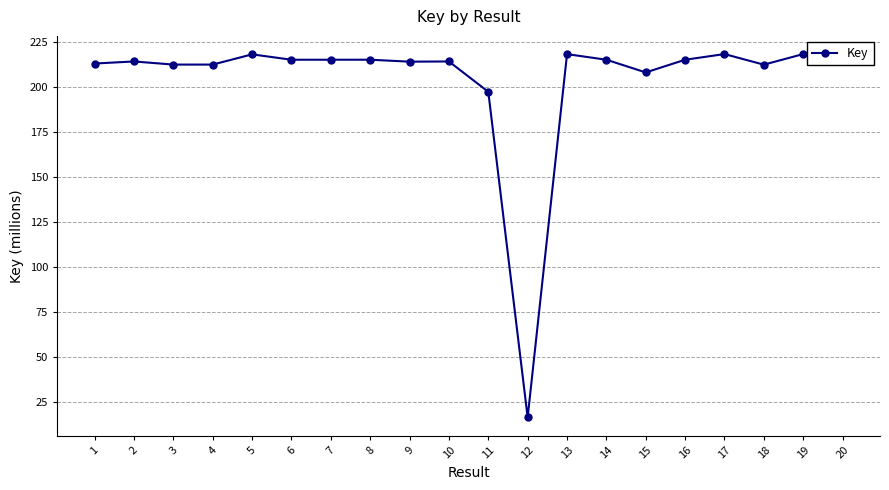

What is the smallest value displayed?

16.6